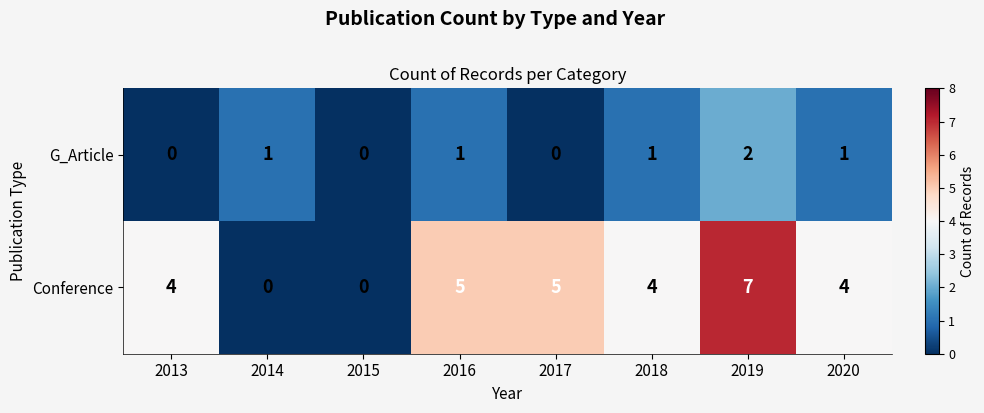

At which category is the sum across all series the highest?

2019